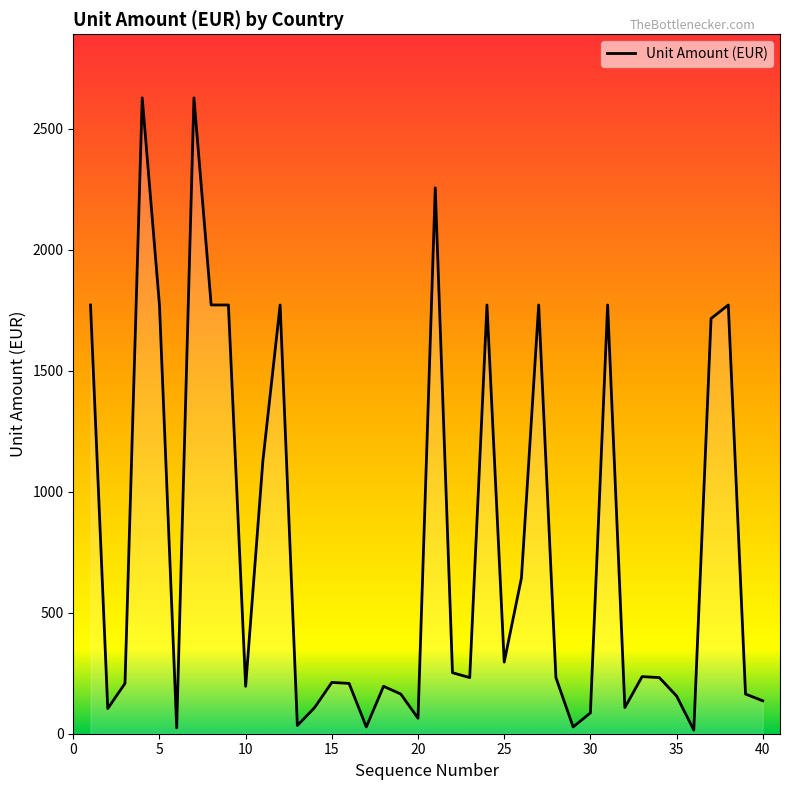

What is the greatest value displayed?

2628